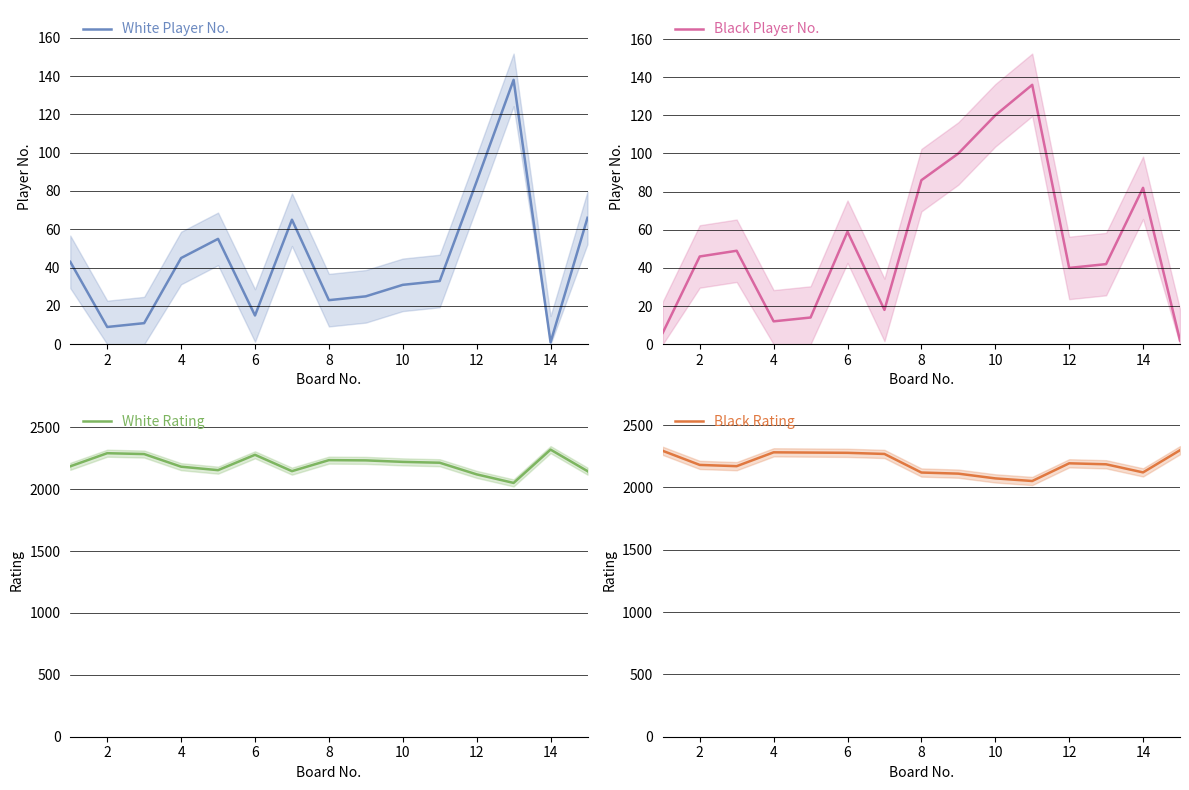

The White Player No. series shows 18 at 10. True or false?

False